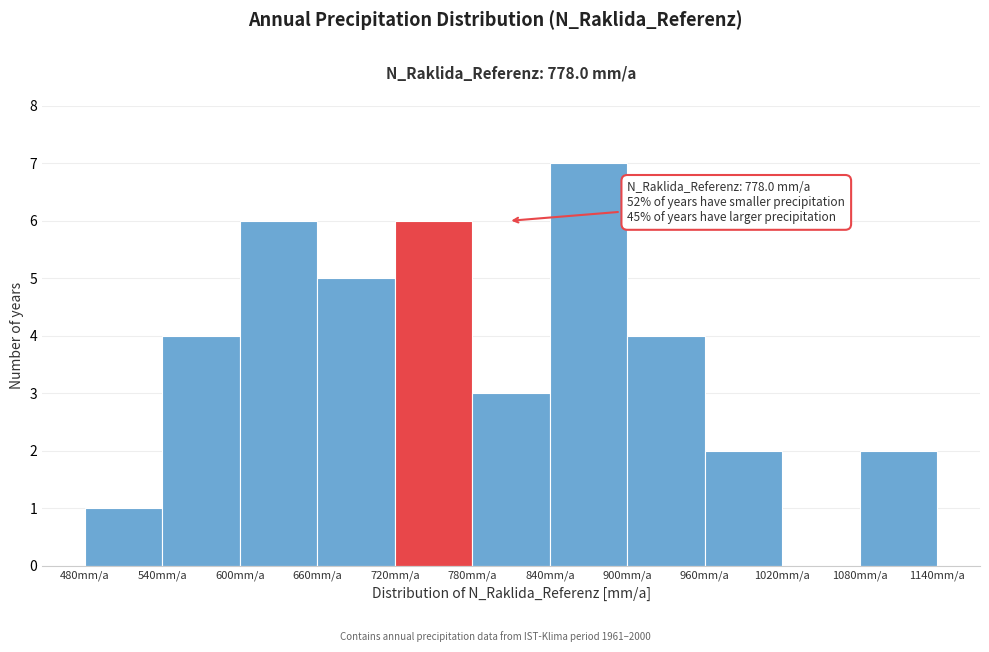

Over which range of the x-axis is the bar tallest?

840 to 900